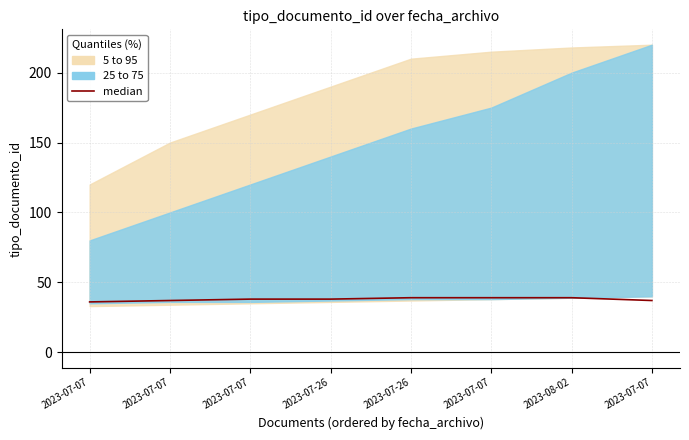

Between 2023-08-02 and 2023-07-07, which is larger?

2023-08-02